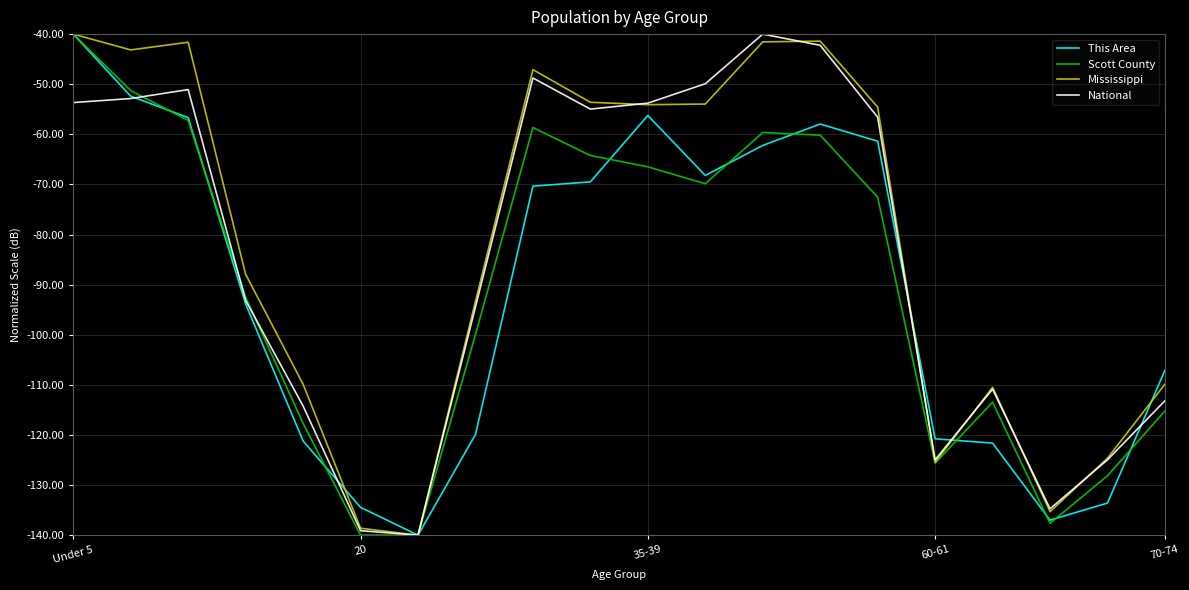

What is the smallest value displayed?

-140.0